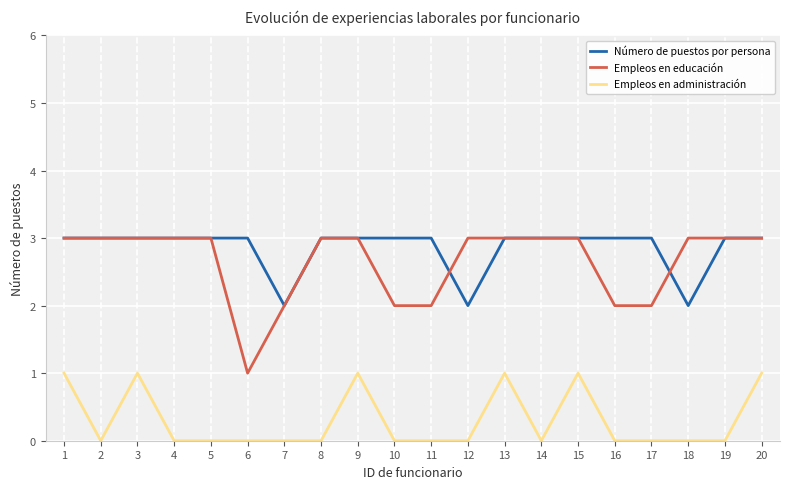

Read the Empleos en educación value at 7.

2